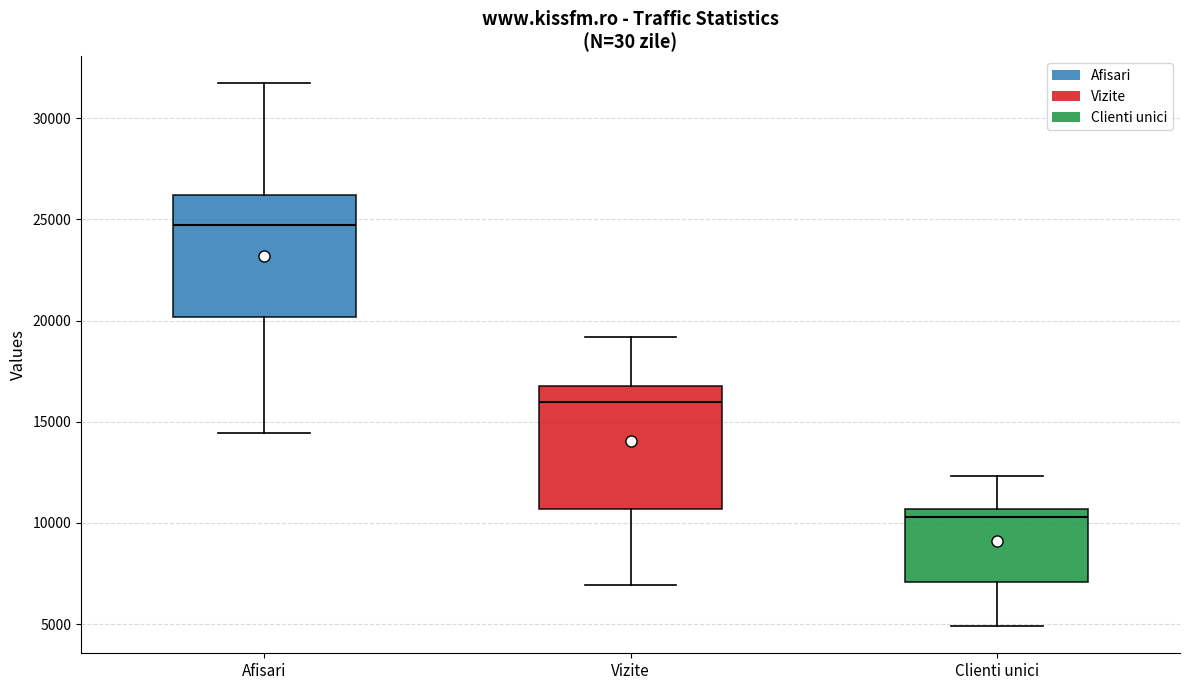

Which box has the lowest median line?

Clienti unici